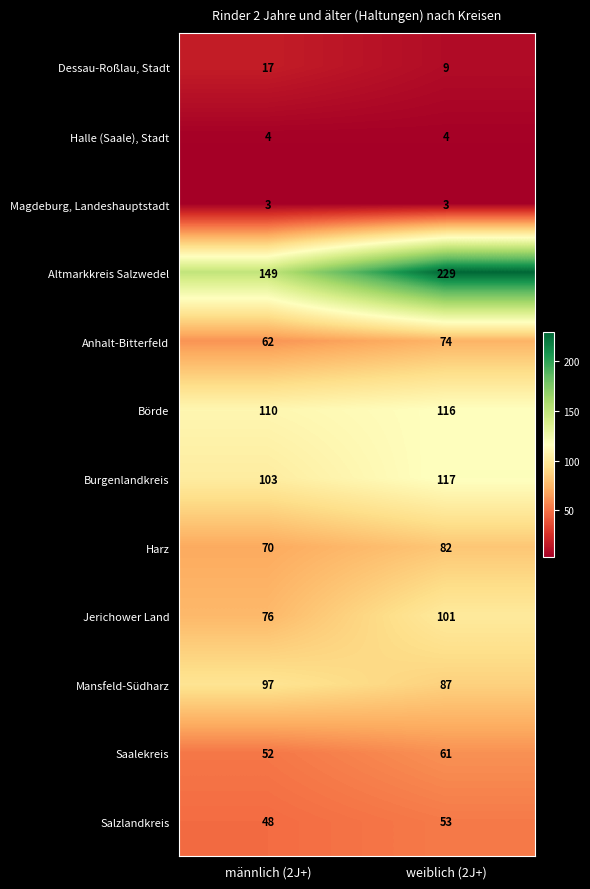

What is the sum of the Jerichower Land values at männlich (2J+) and weiblich (2J+)?

177